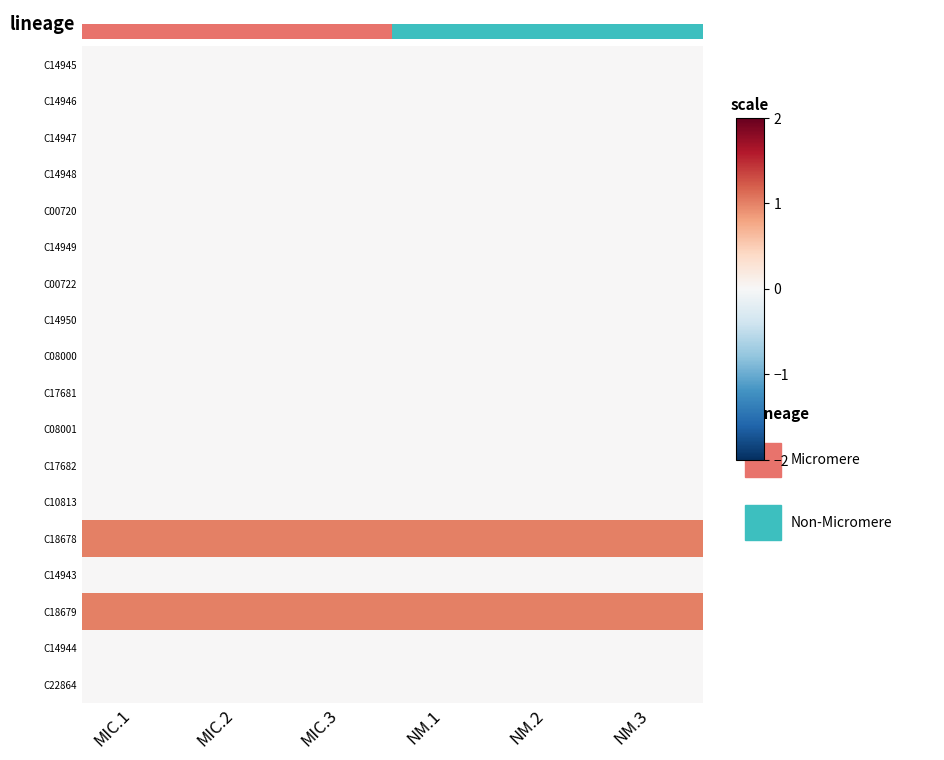

Reading left to right, list all the values displayed in this chart.

C14945: MIC.1=0	MIC.2=0	MIC.3=0	NM.1=0	NM.2=0	NM.3=0
C14946: MIC.1=0	MIC.2=0	MIC.3=0	NM.1=0	NM.2=0	NM.3=0
C14947: MIC.1=0	MIC.2=0	MIC.3=0	NM.1=0	NM.2=0	NM.3=0
C14948: MIC.1=0	MIC.2=0	MIC.3=0	NM.1=0	NM.2=0	NM.3=0
C00720: MIC.1=0	MIC.2=0	MIC.3=0	NM.1=0	NM.2=0	NM.3=0
C14949: MIC.1=0	MIC.2=0	MIC.3=0	NM.1=0	NM.2=0	NM.3=0
C00722: MIC.1=0	MIC.2=0	MIC.3=0	NM.1=0	NM.2=0	NM.3=0
C14950: MIC.1=0	MIC.2=0	MIC.3=0	NM.1=0	NM.2=0	NM.3=0
C08000: MIC.1=0	MIC.2=0	MIC.3=0	NM.1=0	NM.2=0	NM.3=0
C17681: MIC.1=0	MIC.2=0	MIC.3=0	NM.1=0	NM.2=0	NM.3=0
C08001: MIC.1=0	MIC.2=0	MIC.3=0	NM.1=0	NM.2=0	NM.3=0
C17682: MIC.1=0	MIC.2=0	MIC.3=0	NM.1=0	NM.2=0	NM.3=0
C10813: MIC.1=0	MIC.2=0	MIC.3=0	NM.1=0	NM.2=0	NM.3=0
C18678: MIC.1=1	MIC.2=1	MIC.3=1	NM.1=1	NM.2=1	NM.3=1
C14943: MIC.1=0	MIC.2=0	MIC.3=0	NM.1=0	NM.2=0	NM.3=0
C18679: MIC.1=1	MIC.2=1	MIC.3=1	NM.1=1	NM.2=1	NM.3=1
C14944: MIC.1=0	MIC.2=0	MIC.3=0	NM.1=0	NM.2=0	NM.3=0
C22864: MIC.1=0	MIC.2=0	MIC.3=0	NM.1=0	NM.2=0	NM.3=0